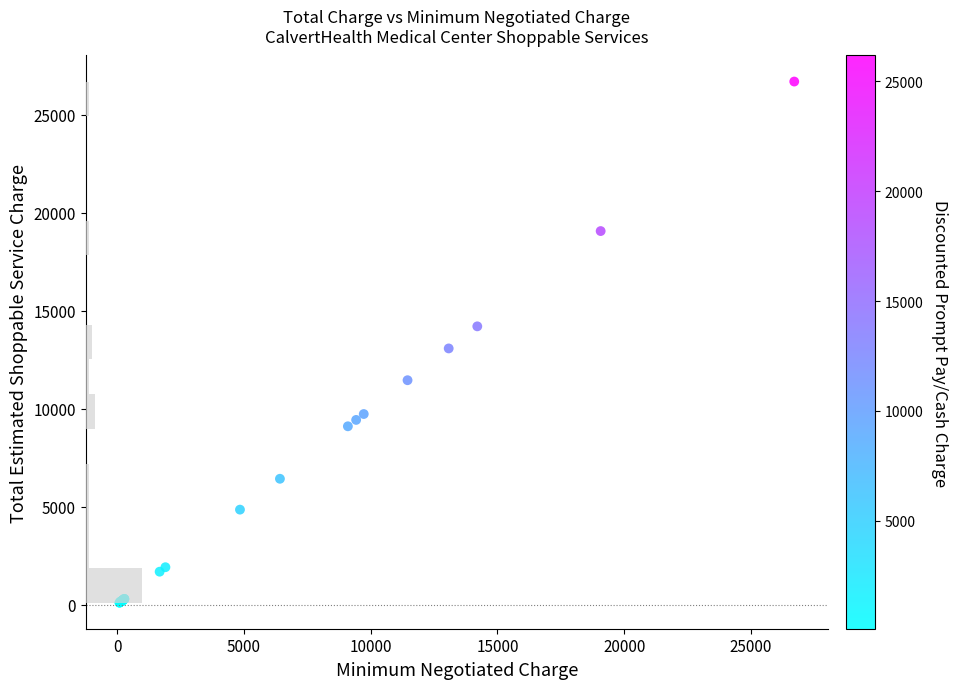

What Y value in the scatter plot is closest to 13398?

13075.6